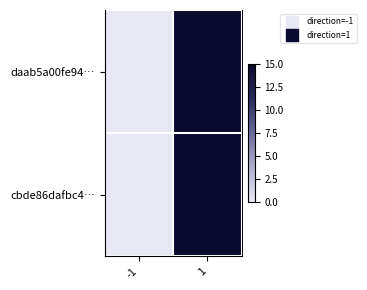

Reading left to right, list all the values displayed in this chart.

daab5a00fe94…: -1=0	1=15
cbde86dafbc4…: -1=0	1=15